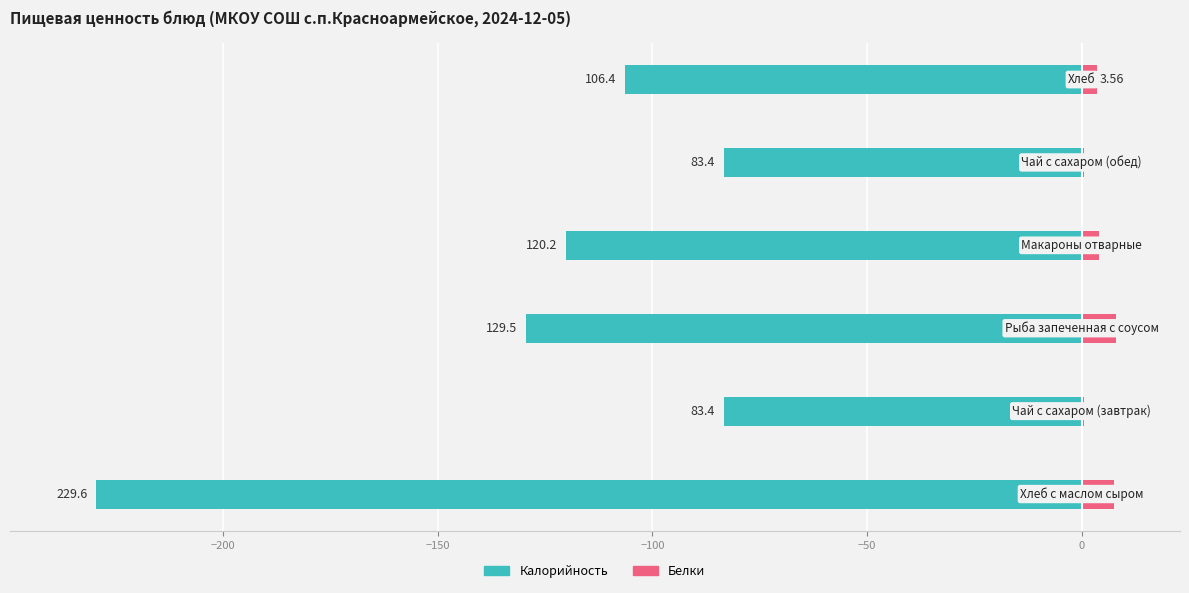

Reading right to left, transcribe all the data shown in this chart.

Калорийность: 0=-106.4	−50=-83.4	−100=-120.2	−150=-129.5	−200=-83.4	−250=-229.6
Белки: 0=3.6	−50=0.4	−100=4.0	−150=7.9	−200=0.4	−250=7.5